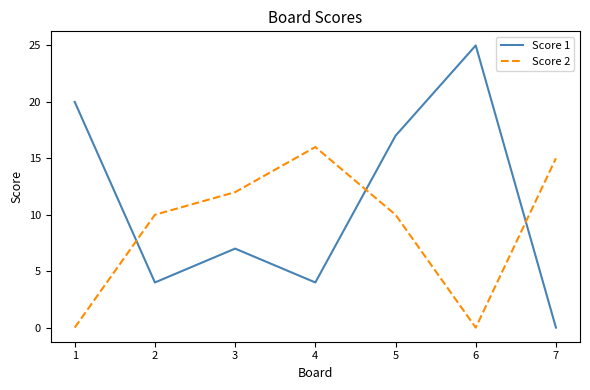

Read the Score 1 value at 5.

17